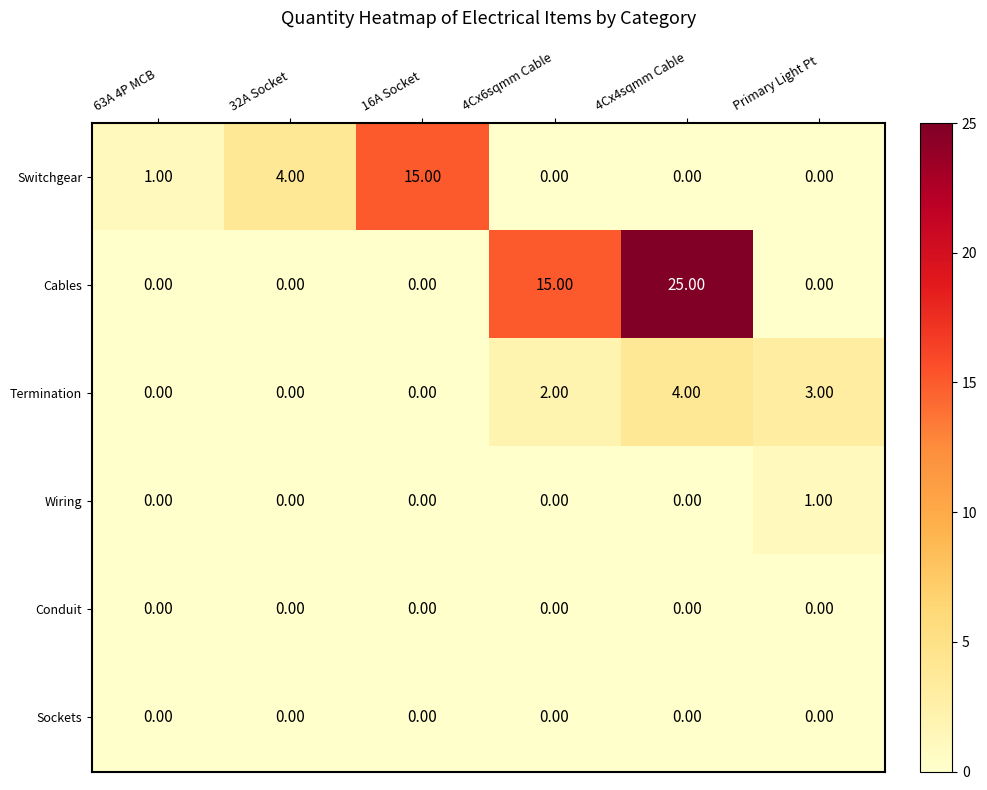

What is the spread (max minus min) of values at 32A Socket?

4